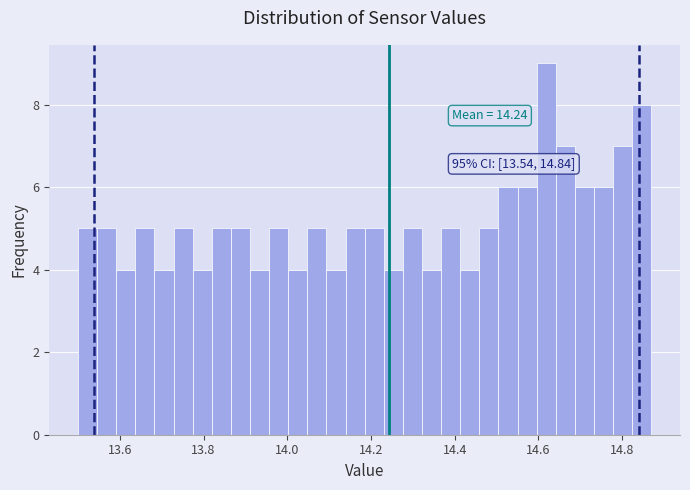

Read against the x-axis, roughly where is the centre of the tallest bar?

14.62